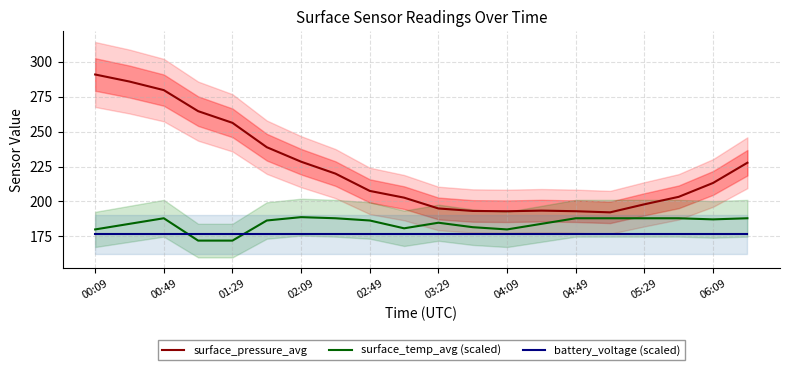

How many categories are shown in the chart?

20